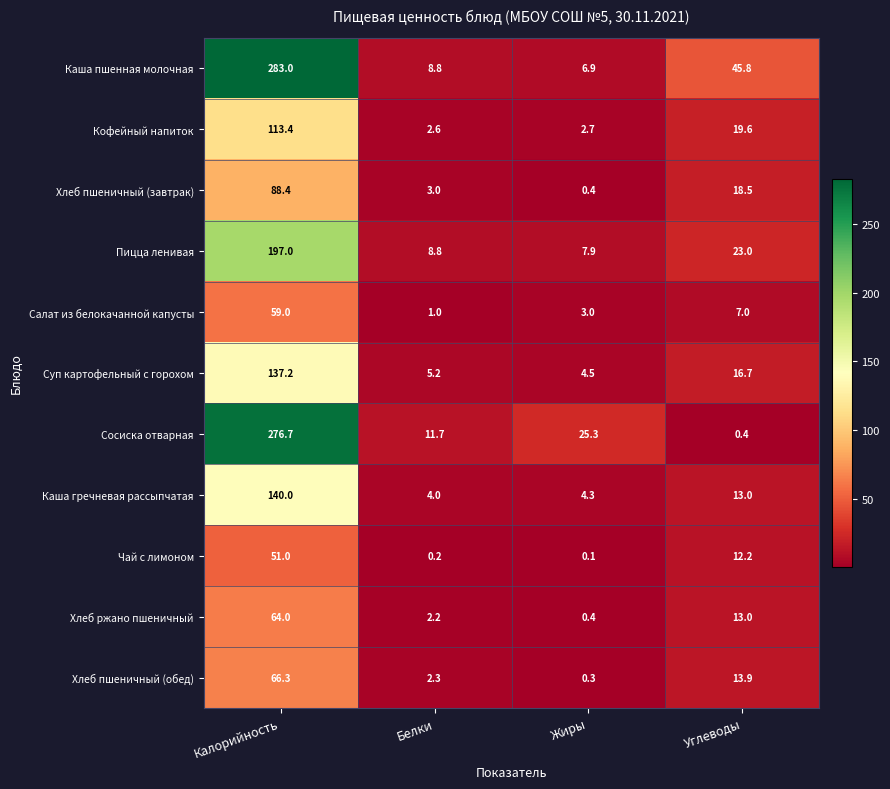

Which series has the largest total across all categories?

Каша пшенная молочная